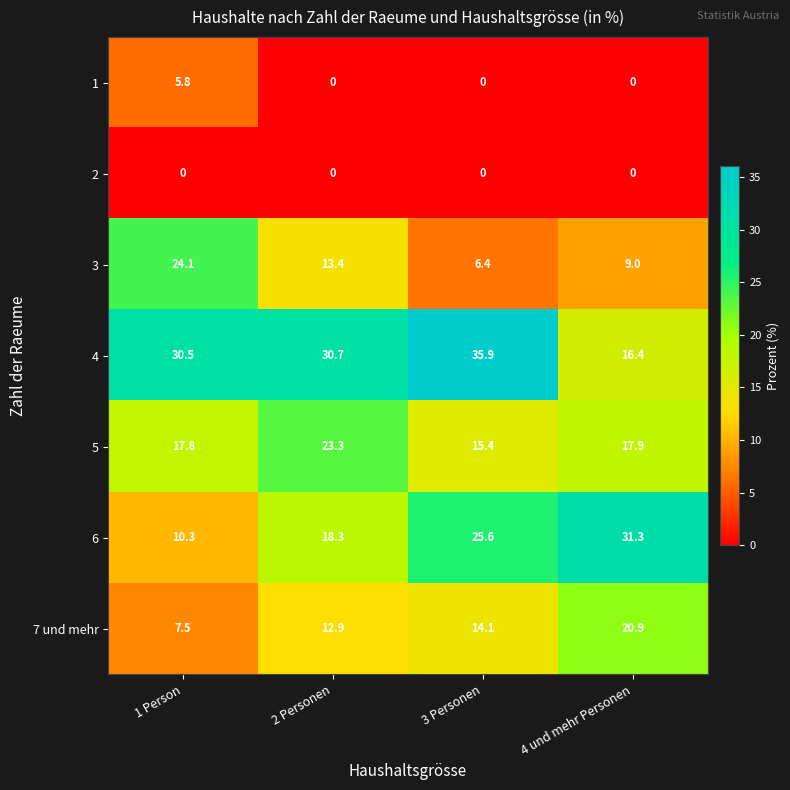

Which series has the widest spread of values?

6